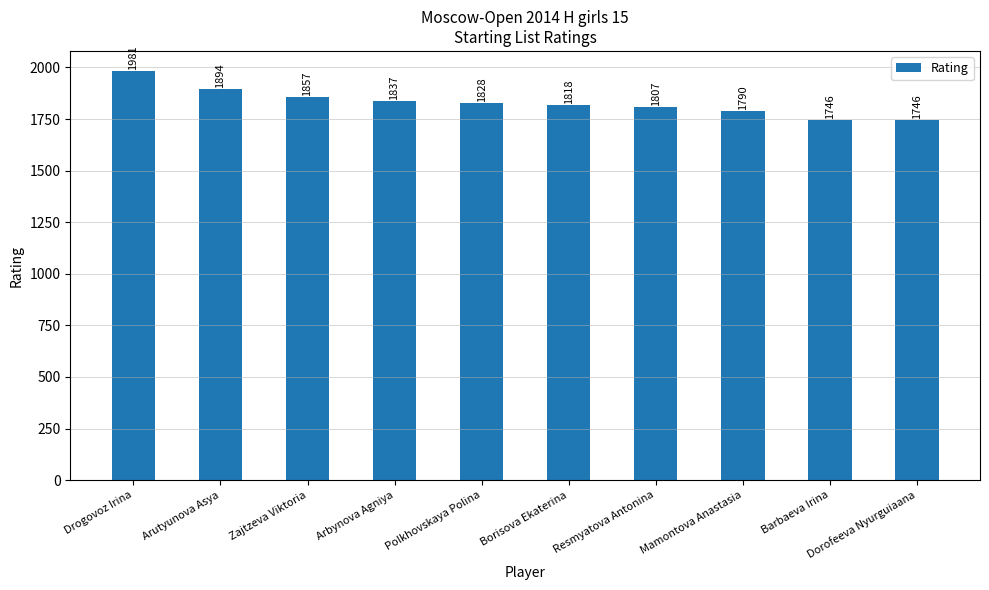

Does the chart contain any negative values?

No